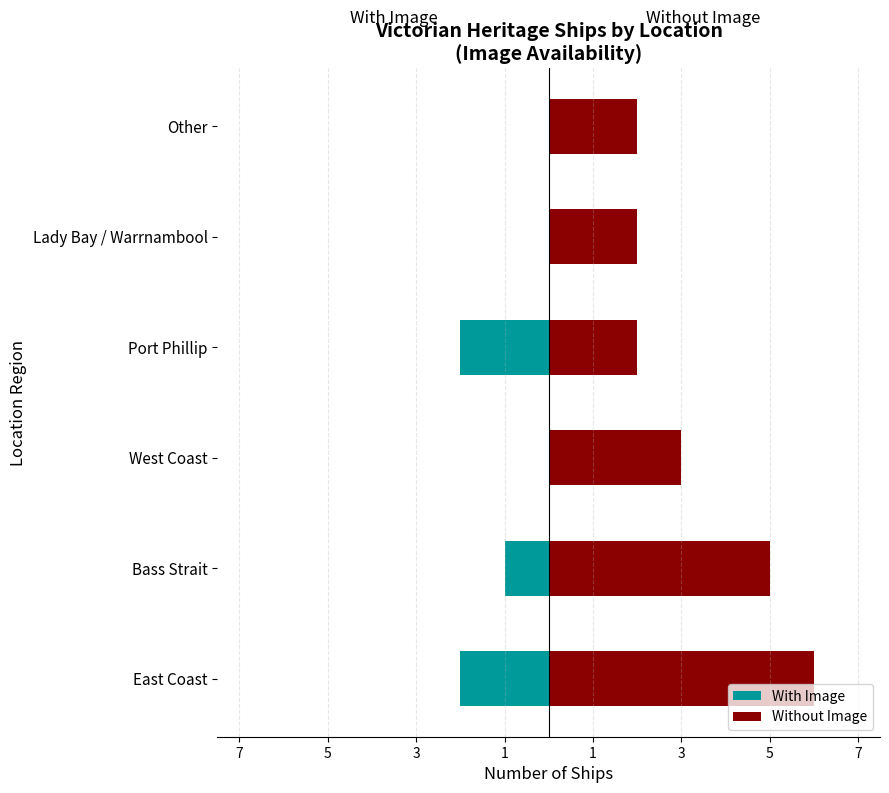

Is it true that Without Image equals 1 at Other?

False